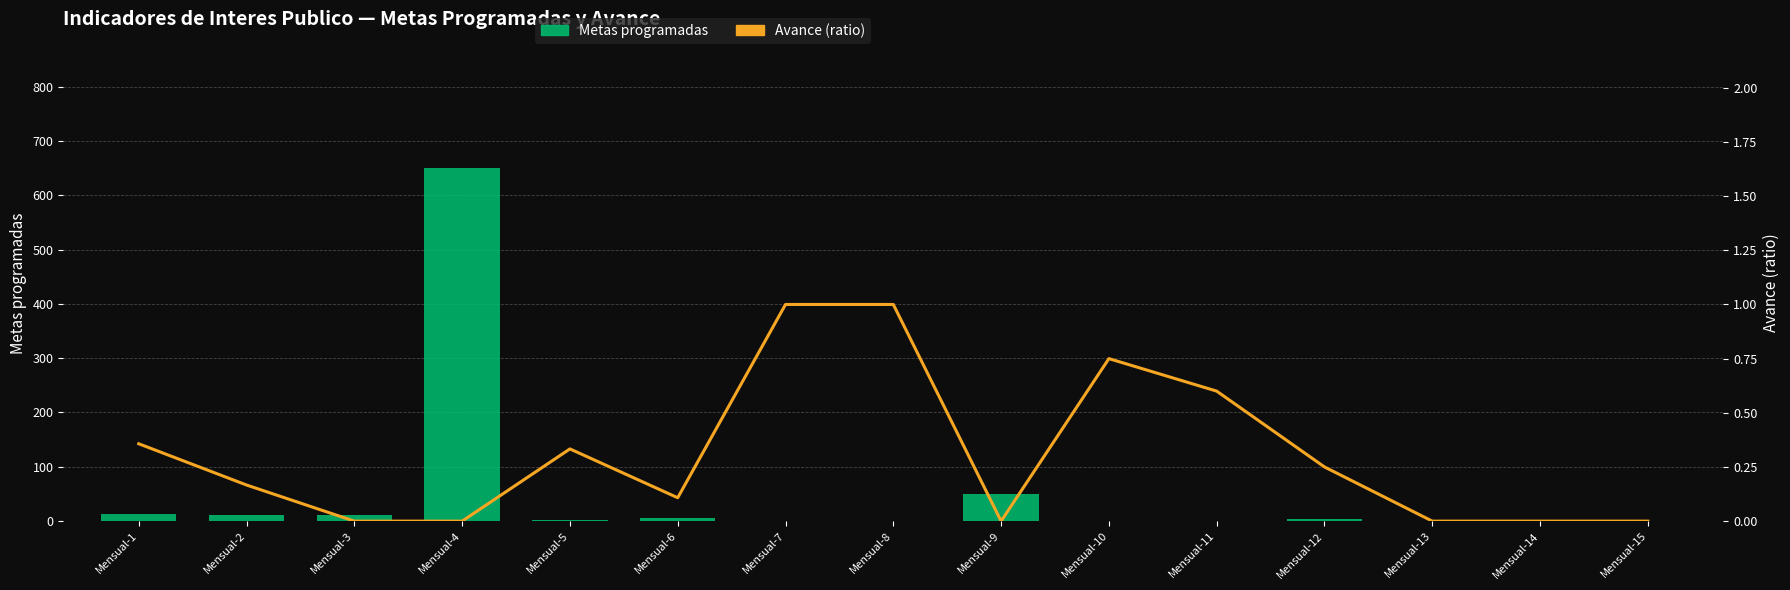

Which series has the largest total across all categories?

Metas programadas